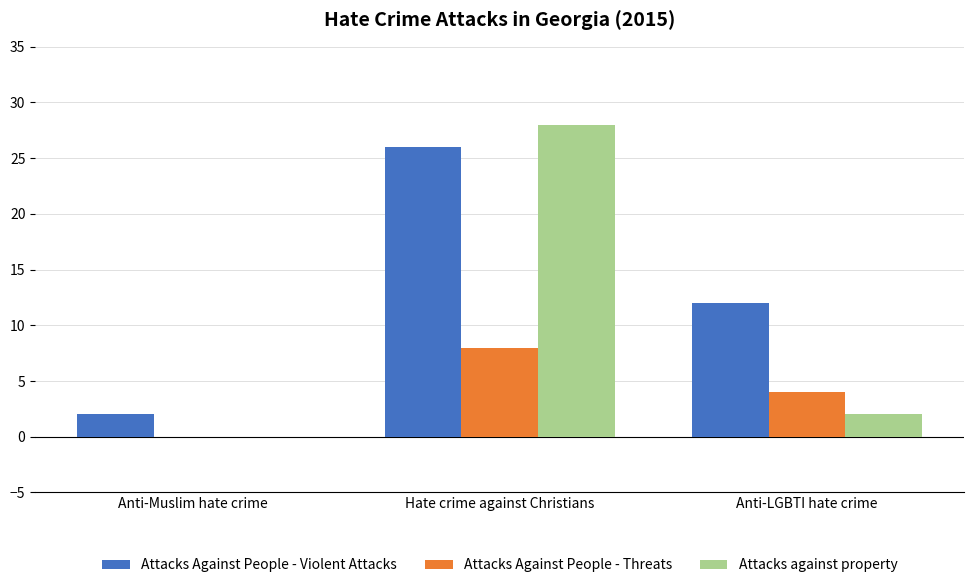

What value does the Attacks against property series have at Hate crime against Christians, to the nearest 10?

30